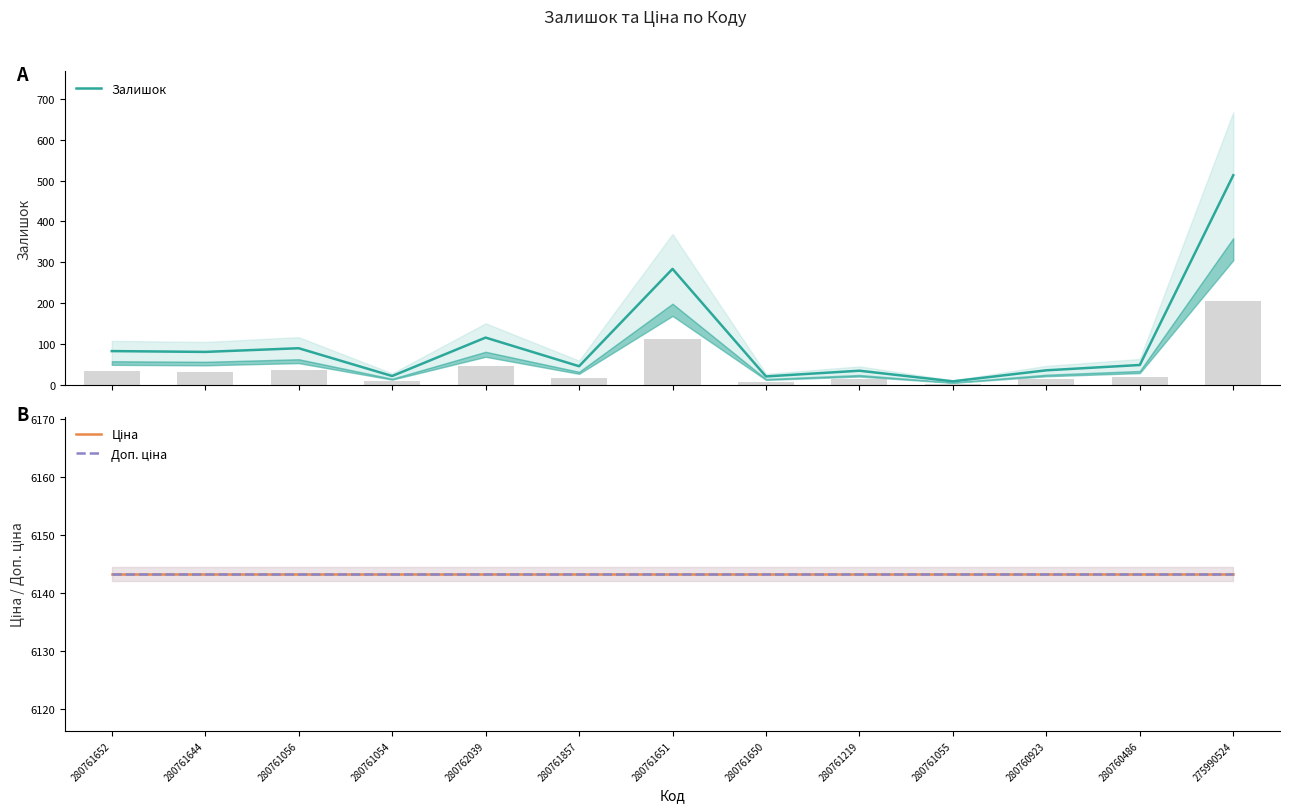

At which label is Залишок closest to 261?

280761651